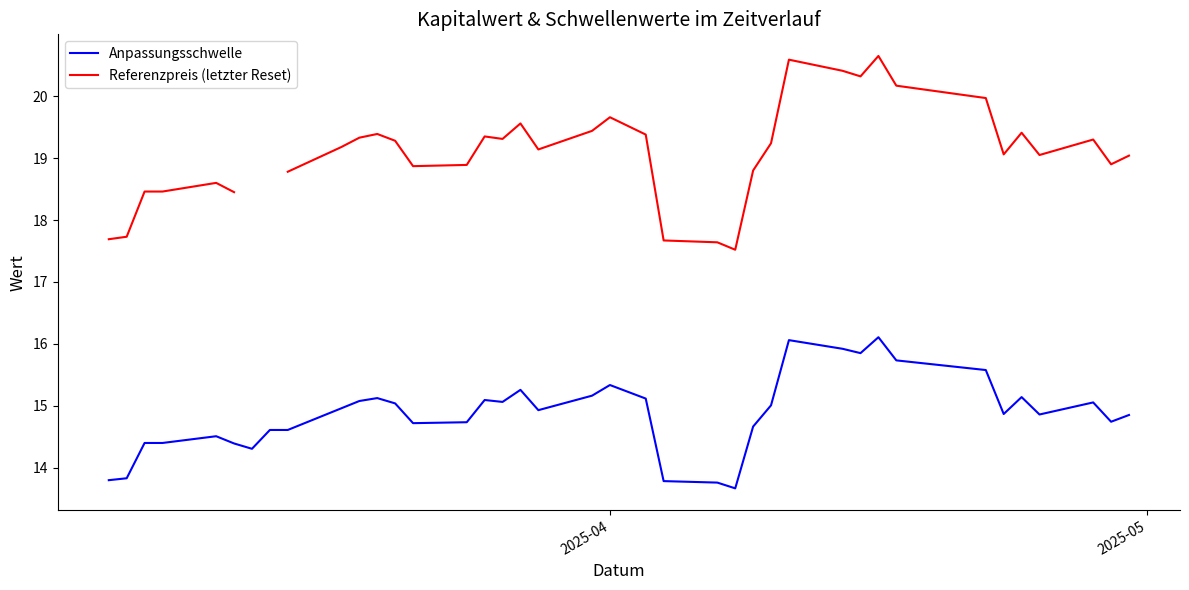

What is the highest value of the Anpassungsschwelle series?

16.1